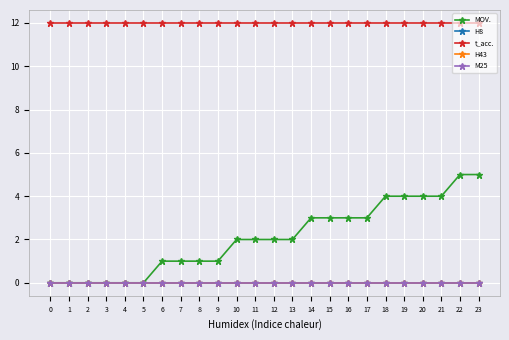

Is this an area chart (filled region under the line)?

No